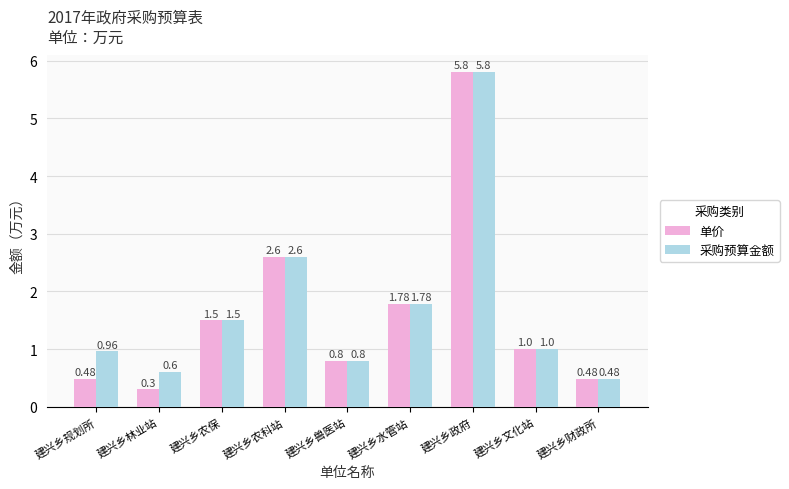

What is the minimum value shown in the chart?

0.3